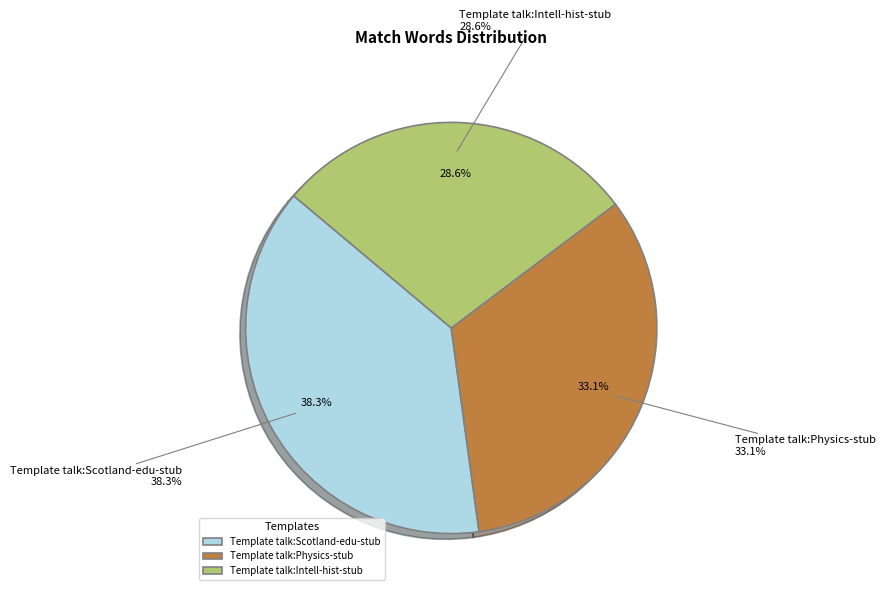

Approximately how many times larger is the value at Template talk:Scotland-edu-stub compared to Template talk:Physics-stub?

1.2